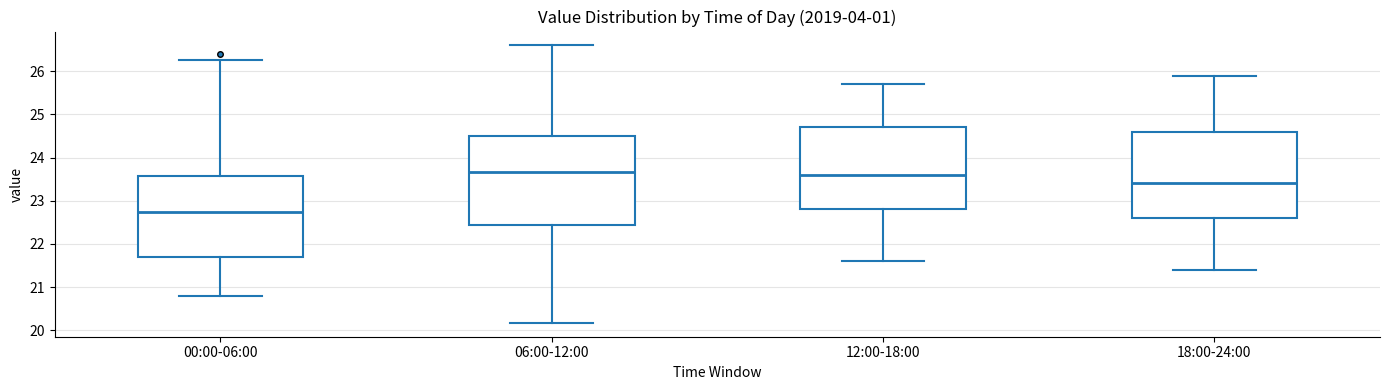

Reading left to right, read every box against the y-axis: the position of its median line, the range the box covers, and the ends of its whiskers. The values are not printed on the chart, so give them approximately, as read against the axis.

00:00-06:00: median 22.7, box 21.7 to 23.6, whiskers 20.8 to 26.3
06:00-12:00: median 23.7, box 22.4 to 24.5, whiskers 20.2 to 26.6
12:00-18:00: median 23.6, box 22.8 to 24.7, whiskers 21.6 to 25.7
18:00-24:00: median 23.4, box 22.6 to 24.6, whiskers 21.4 to 25.9